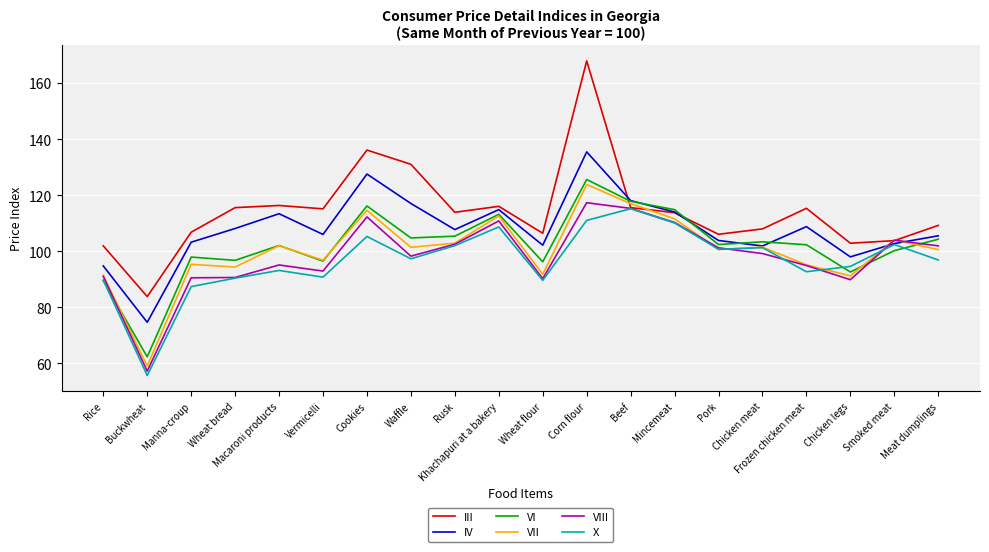

True or false: VI has more than 0 points higher than both neighbors.

True